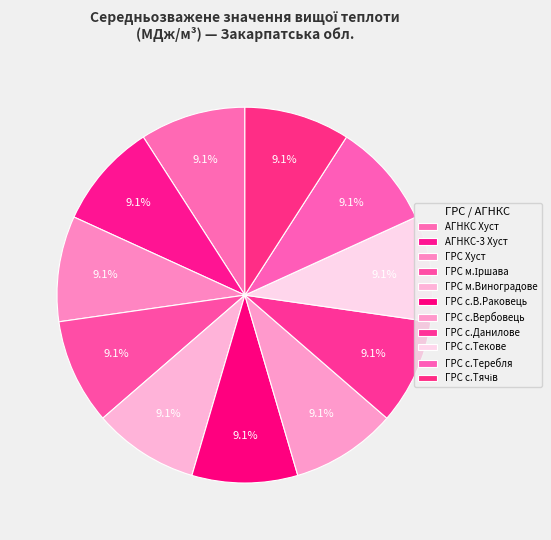

What is the smallest slice in the pie chart?

АГНКС Хуст